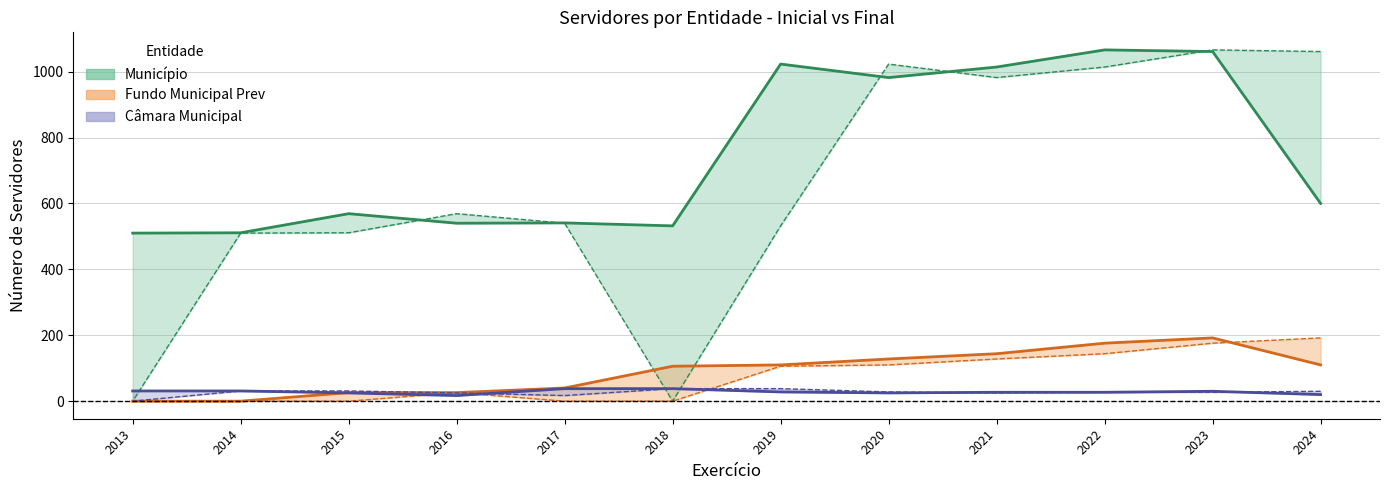

Where is Câmara – Final nearest to the value 27?

2022